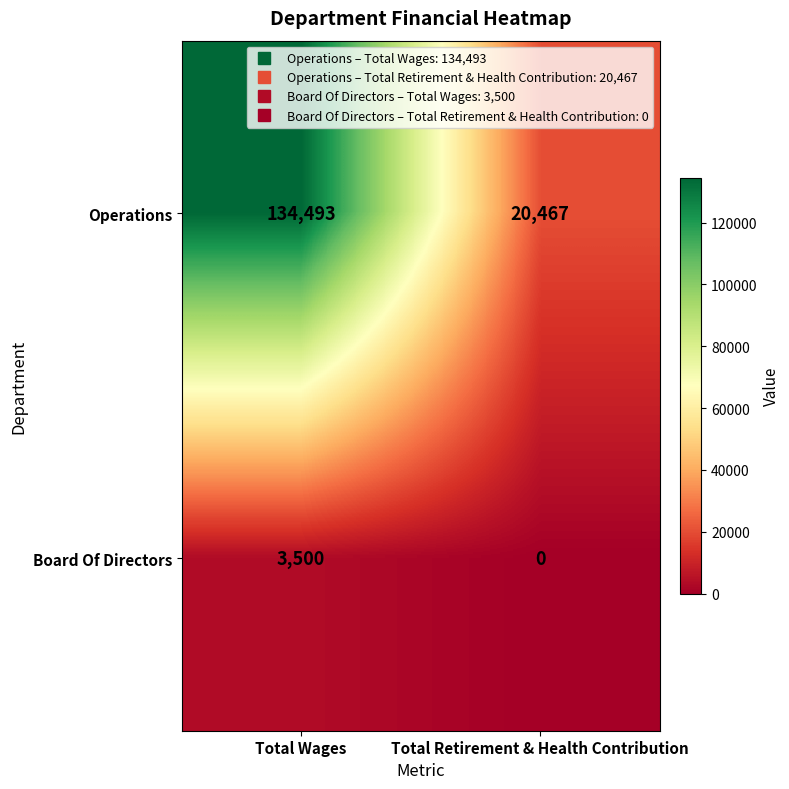

What is the approximate value of Operations at Total Wages, to the nearest 50?

134500